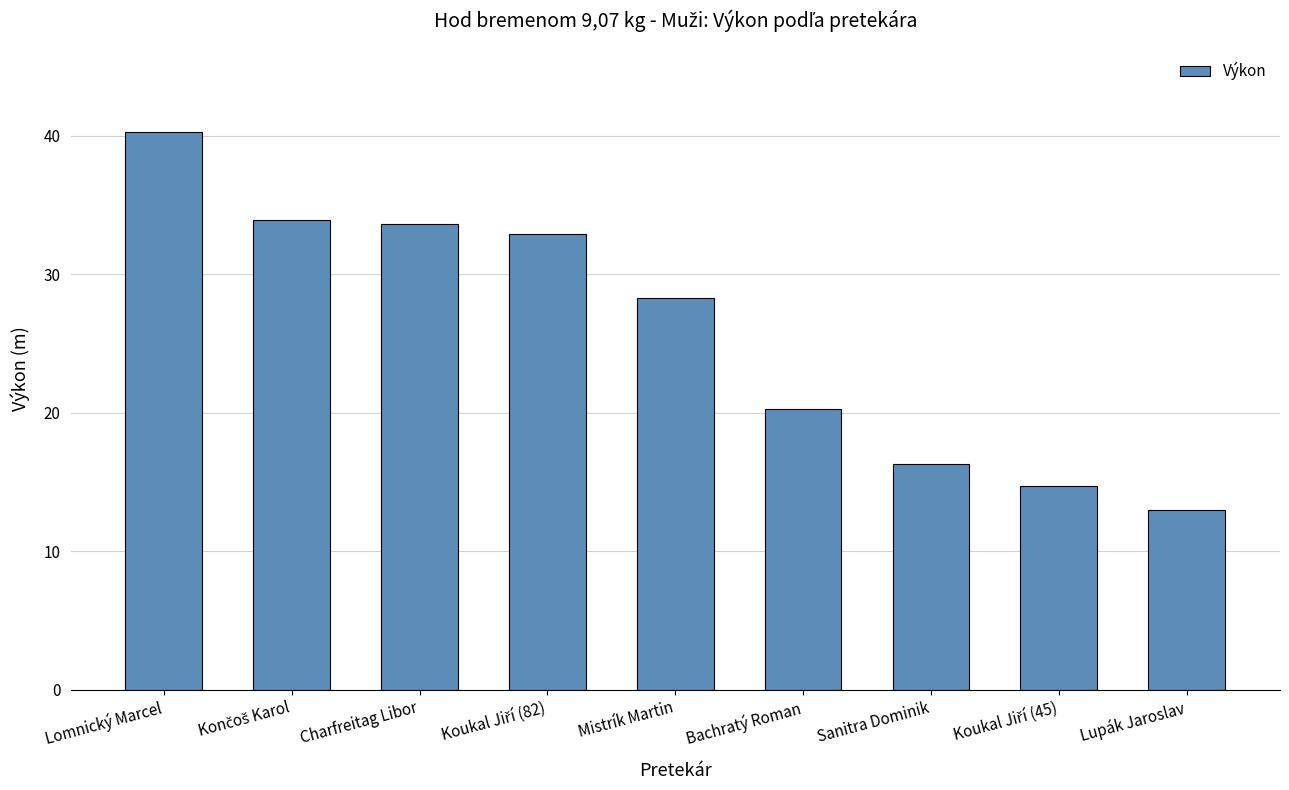

What is the sum of all values?

233.2